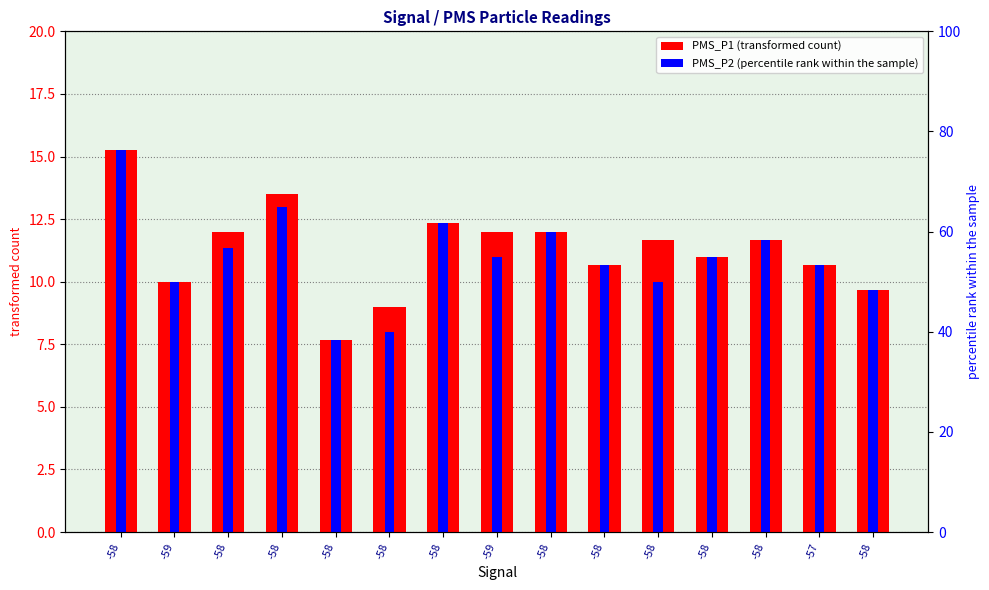

What is the sum of the PMS_P1 values at -57 and -58?

22.3